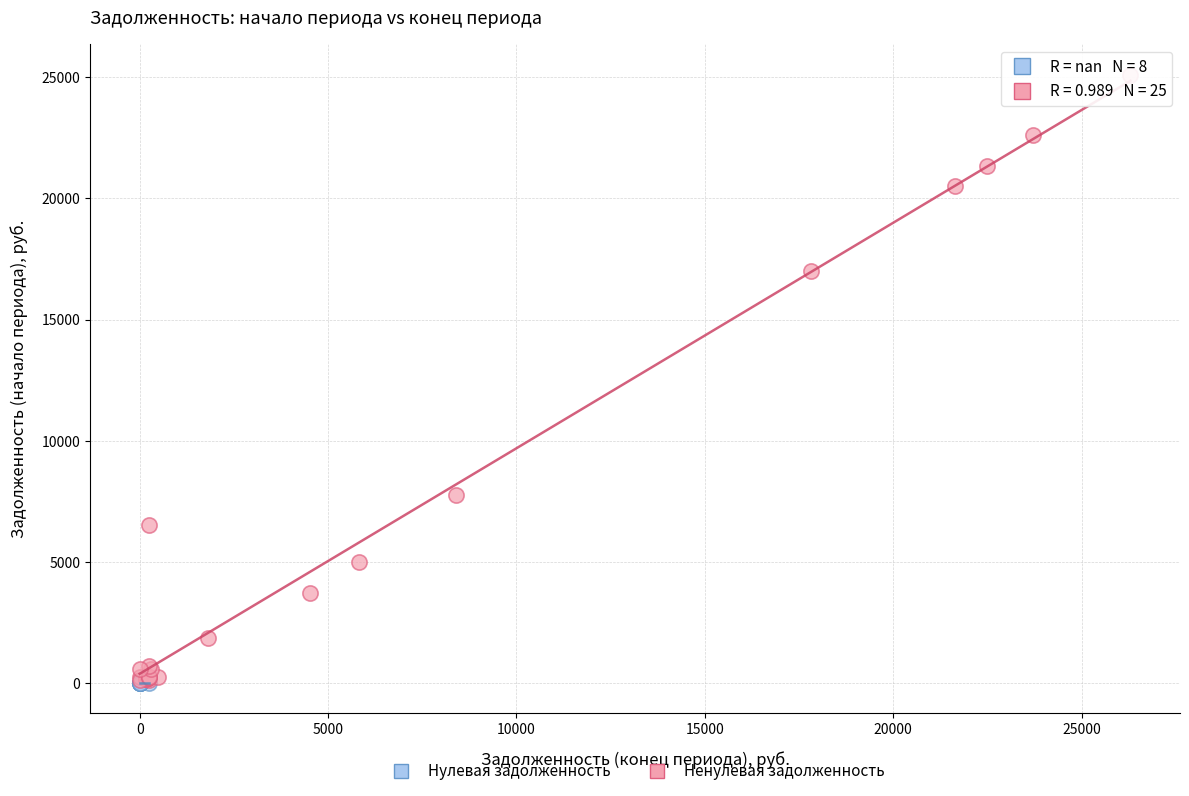

Which series reaches the maximum Y coordinate?

Ненулевая задолженность